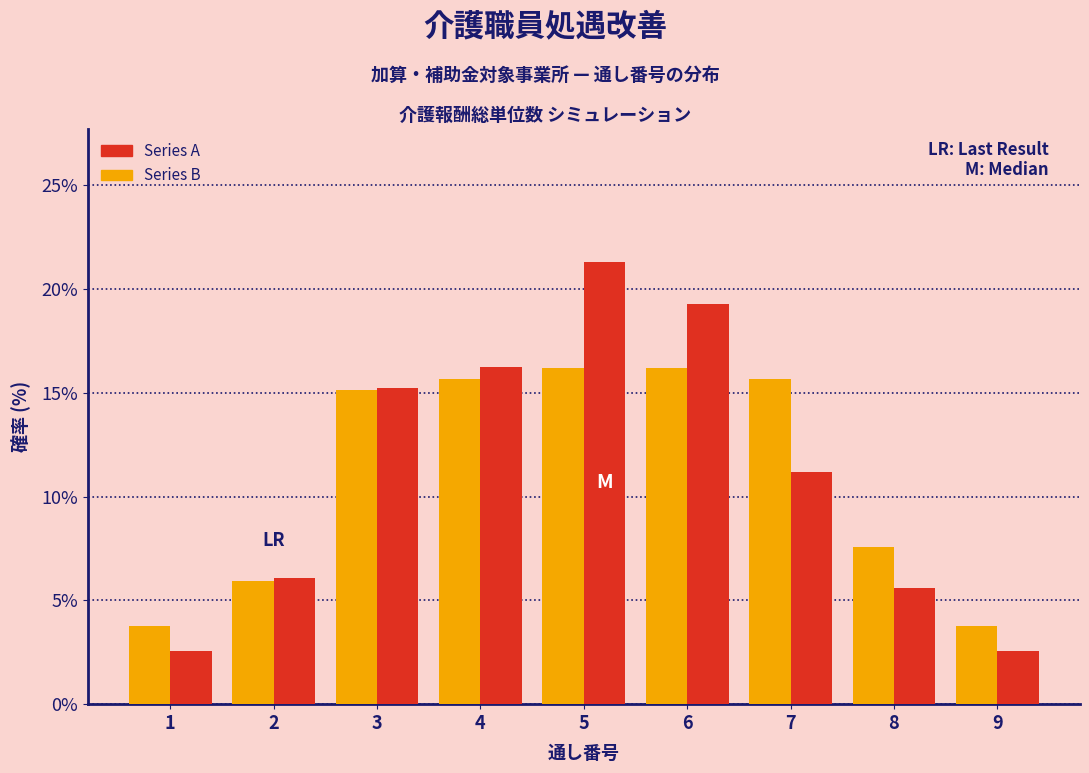

Reading left to right, extract all data points from this chart.

Series A: 1=2.5	2=6.1	3=15.2	4=16.2	5=21.3	6=19.3	7=11.2	8=5.6	9=2.5
Series B: 1=3.8	2=5.9	3=15.1	4=15.7	5=16.2	6=16.2	7=15.7	8=7.6	9=3.8